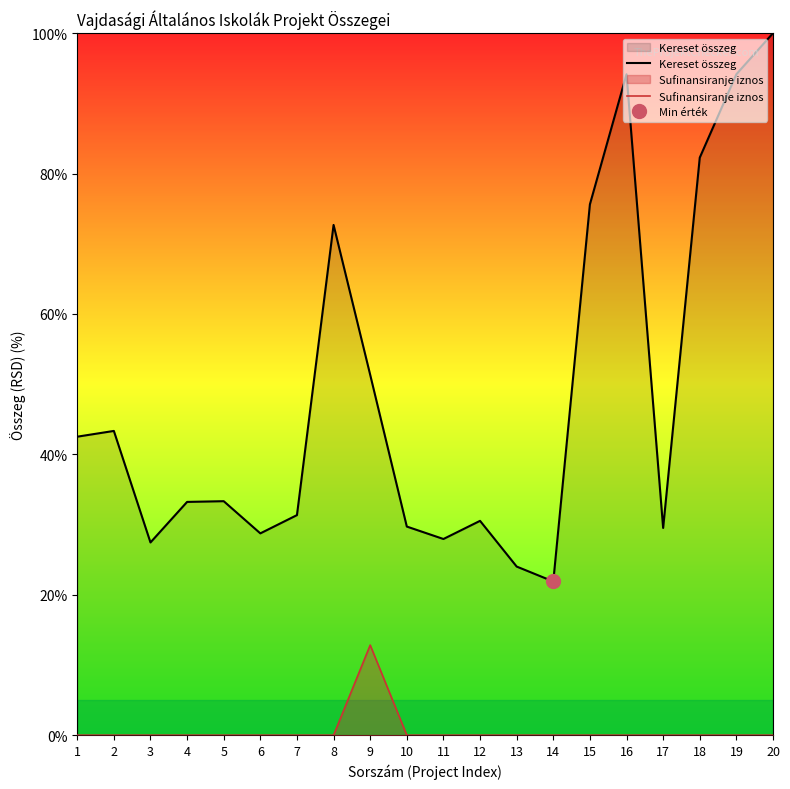

What is the value of the Kereset összeg point at the 12th from the left?

30.5